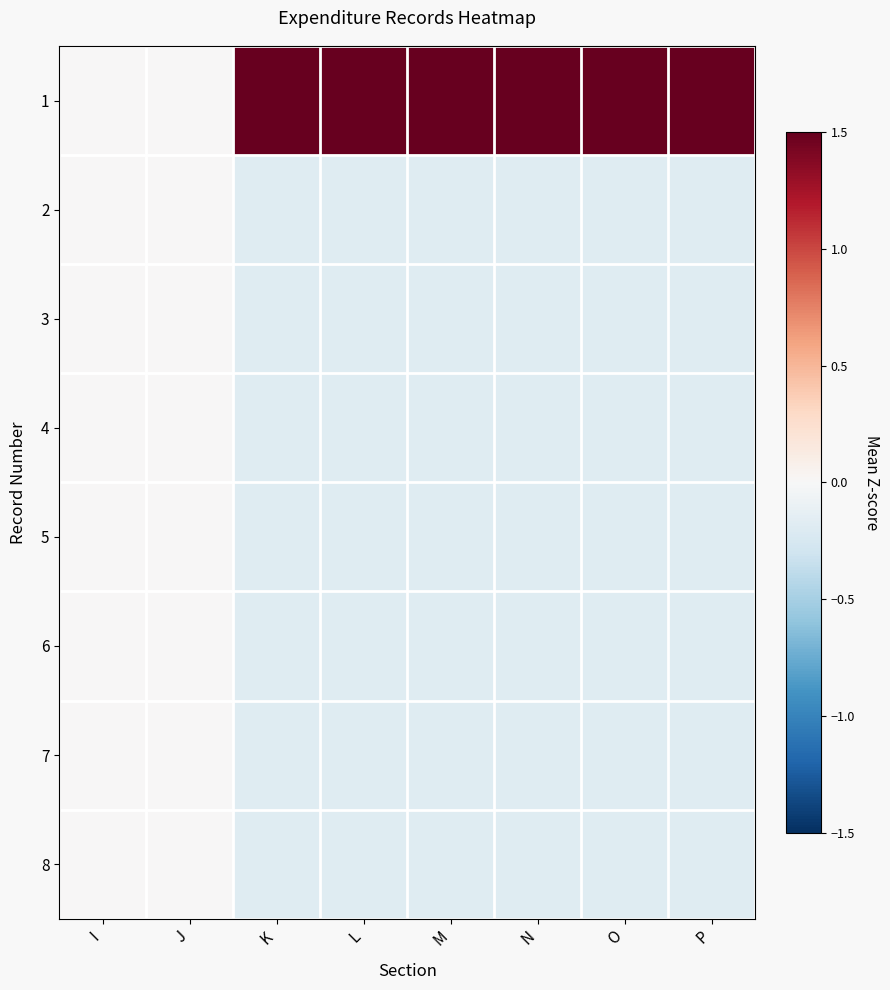

At which category is the sum across all series the highest?

K